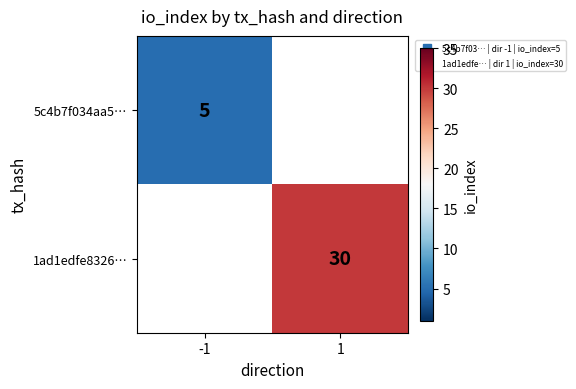

What is the smallest value displayed?

5.0